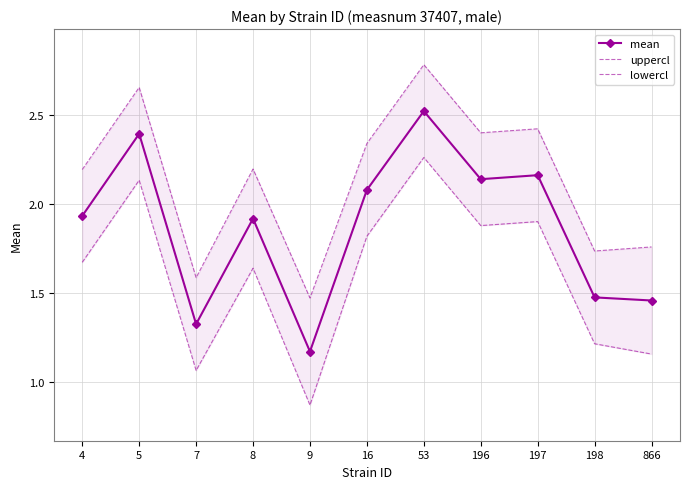

True or false: lowercl and mean intersect in this chart.

False